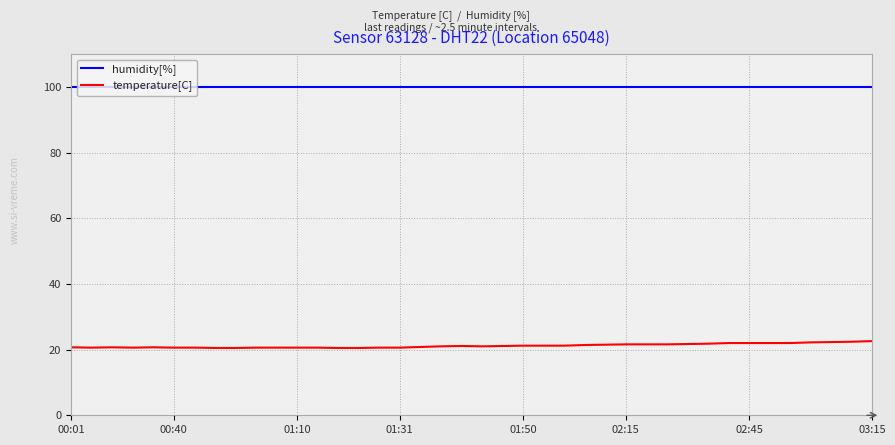

What is the lowest value of the humidity[%] series?

99.9